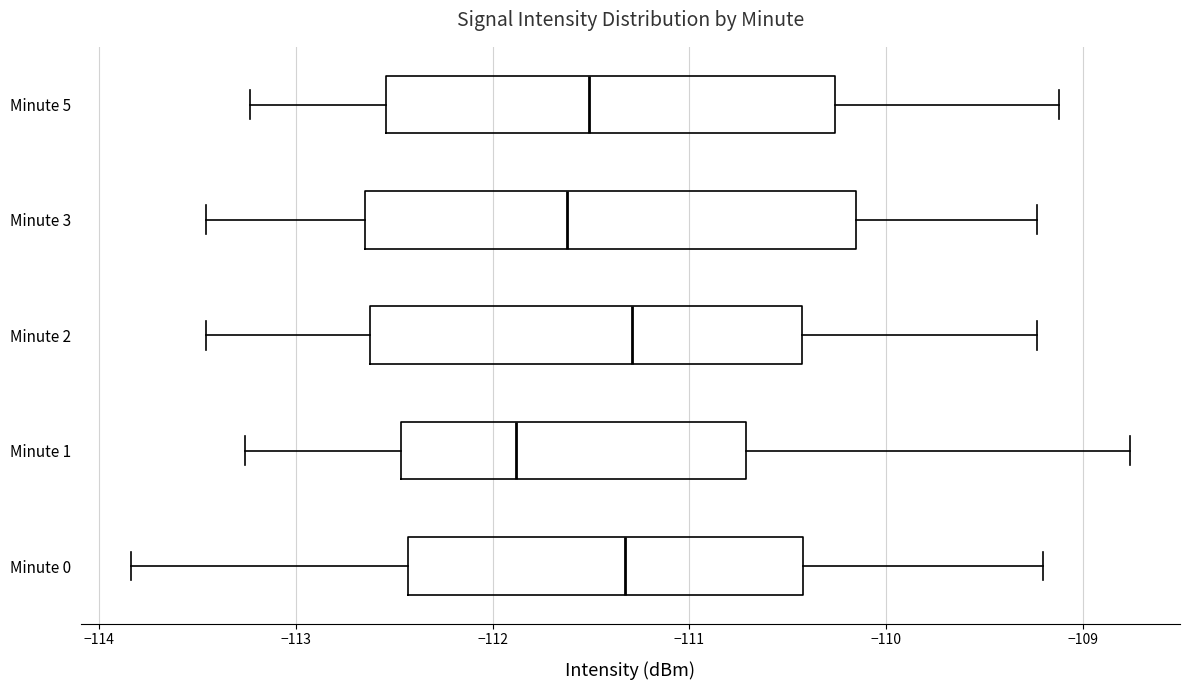

Where does the median line of the box for Minute 2 sit on the x-axis? The values are not printed on the chart, so give them approximately, as read against the axis.

-111.3